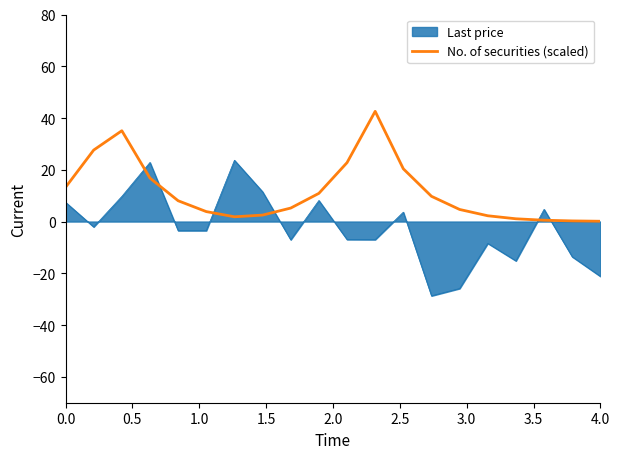

Rank the series by their maximum value, from lowest to highest.

Last price, No. of securities (scaled)